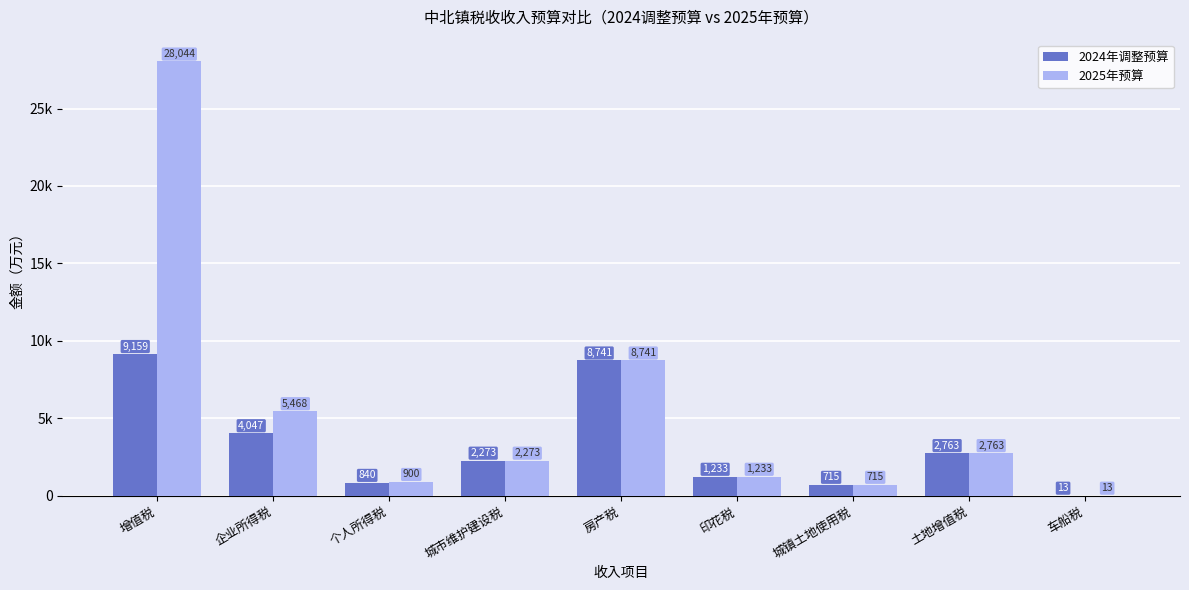

Rank the categories by 2025年预算 value from highest to lowest.

增值税, 房产税, 企业所得税, 土地增值税, 城市维护建设税, 印花税, 个人所得税, 城镇土地使用税, 车船税